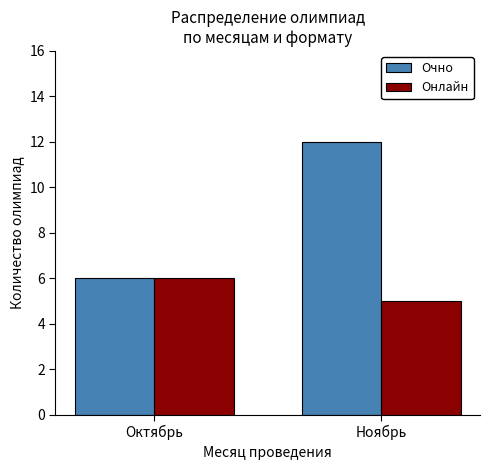

Which series has the largest range (max minus min)?

Очно